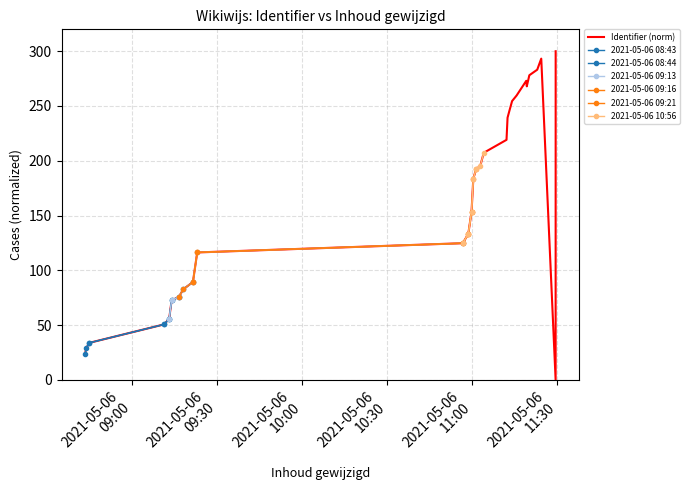

List the labels in order of value, smallest first.

2021-05-06 11:29:23, 2021-05-06 08:43:28, 2021-05-06 08:43:52, 2021-05-06 08:44:54, 2021-05-06 09:11:18, 2021-05-06 09:13:07, 2021-05-06 09:13:59, 2021-05-06 09:16:36, 2021-05-06 09:18:04, 2021-05-06 09:21:30, 2021-05-06 09:23:01, 2021-05-06 10:56:39, 2021-05-06 10:58:35, 2021-05-06 10:59:44, 2021-05-06 11:00:22, 2021-05-06 11:01:20, 2021-05-06 11:02:50, 2021-05-06 11:04:03, 2021-05-06 11:12:04, 2021-05-06 11:12:26, 2021-05-06 11:13:08, 2021-05-06 11:14:02, 2021-05-06 11:15:37, 2021-05-06 11:19:13, 2021-05-06 11:19:02, 2021-05-06 11:20:07, 2021-05-06 11:22:54, 2021-05-06 11:24:19, 2021-05-06 11:29:24